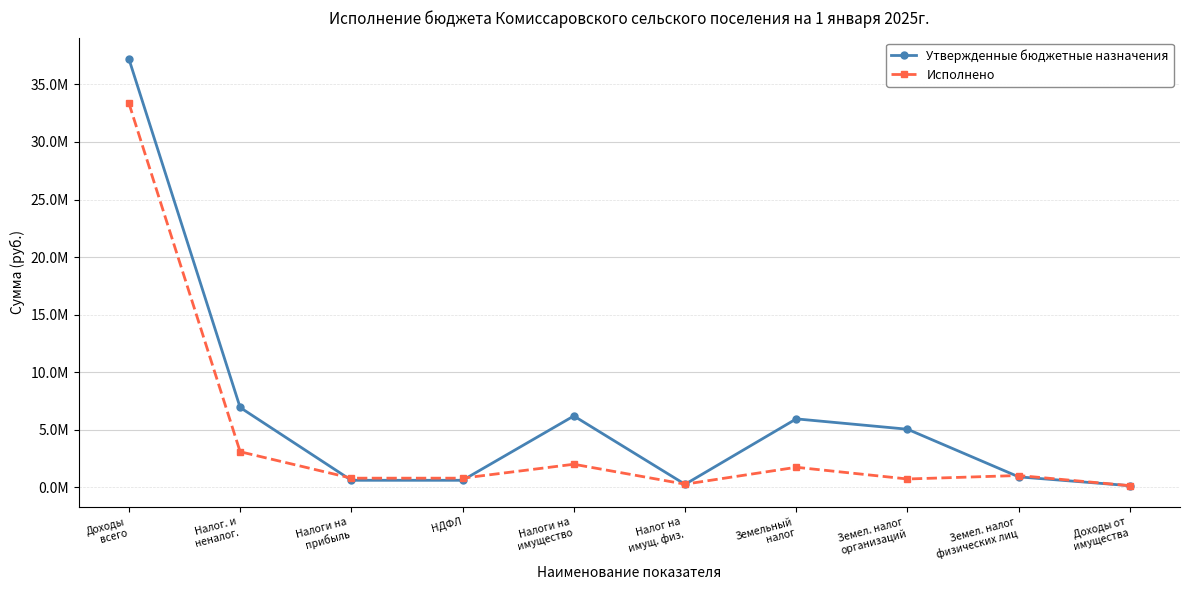

What is the label of the 6th point from the right?

Налоги на
имущество